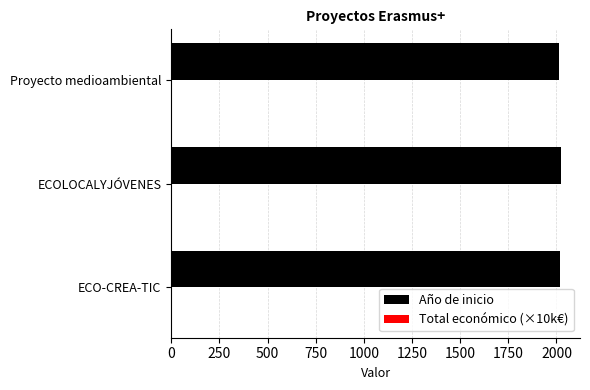

The value of Año de inicio at ECOLOCALYJÓVENES is 2854.5. True or false?

False